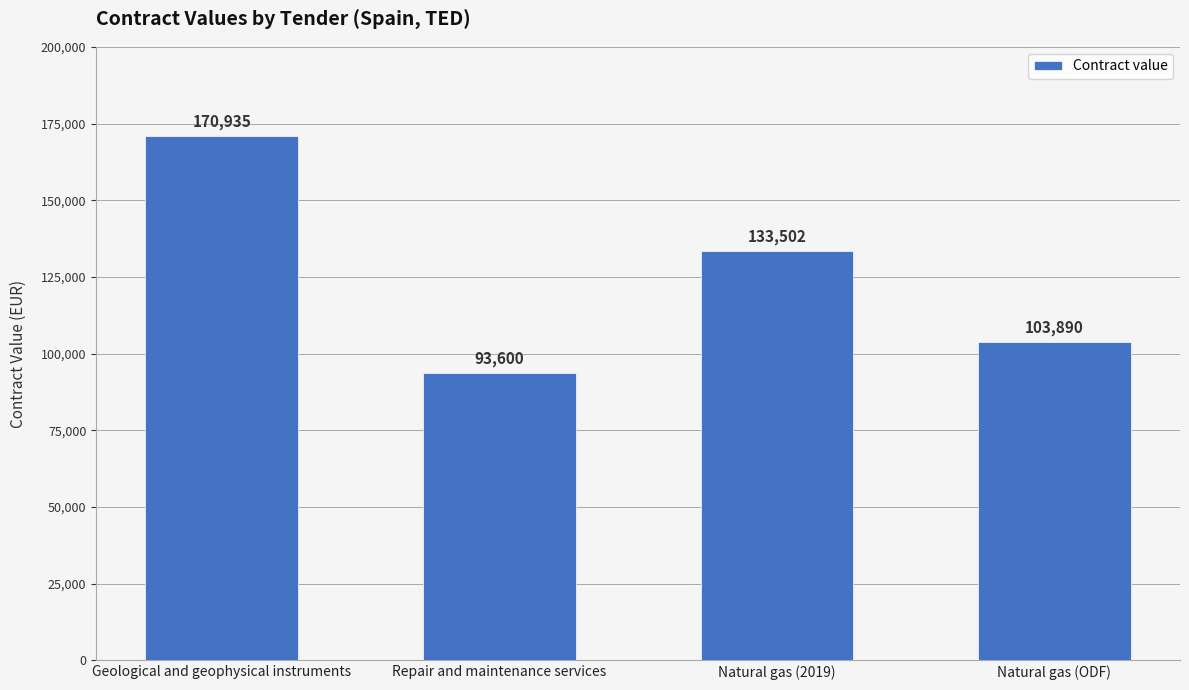

Does the chart contain any negative values?

No